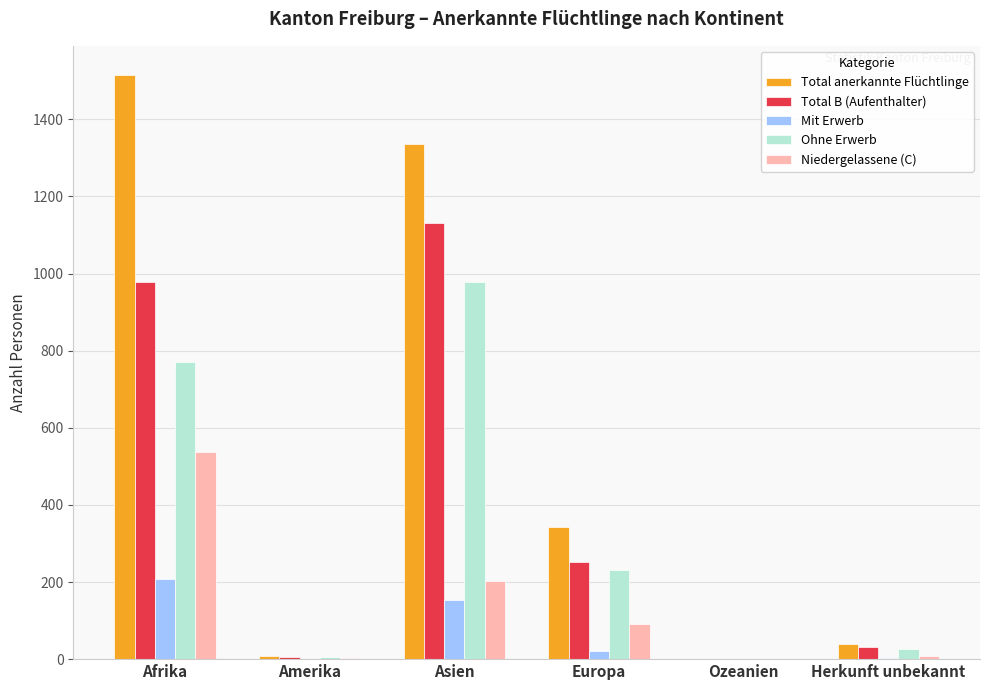

How many groups of bars are there?

6